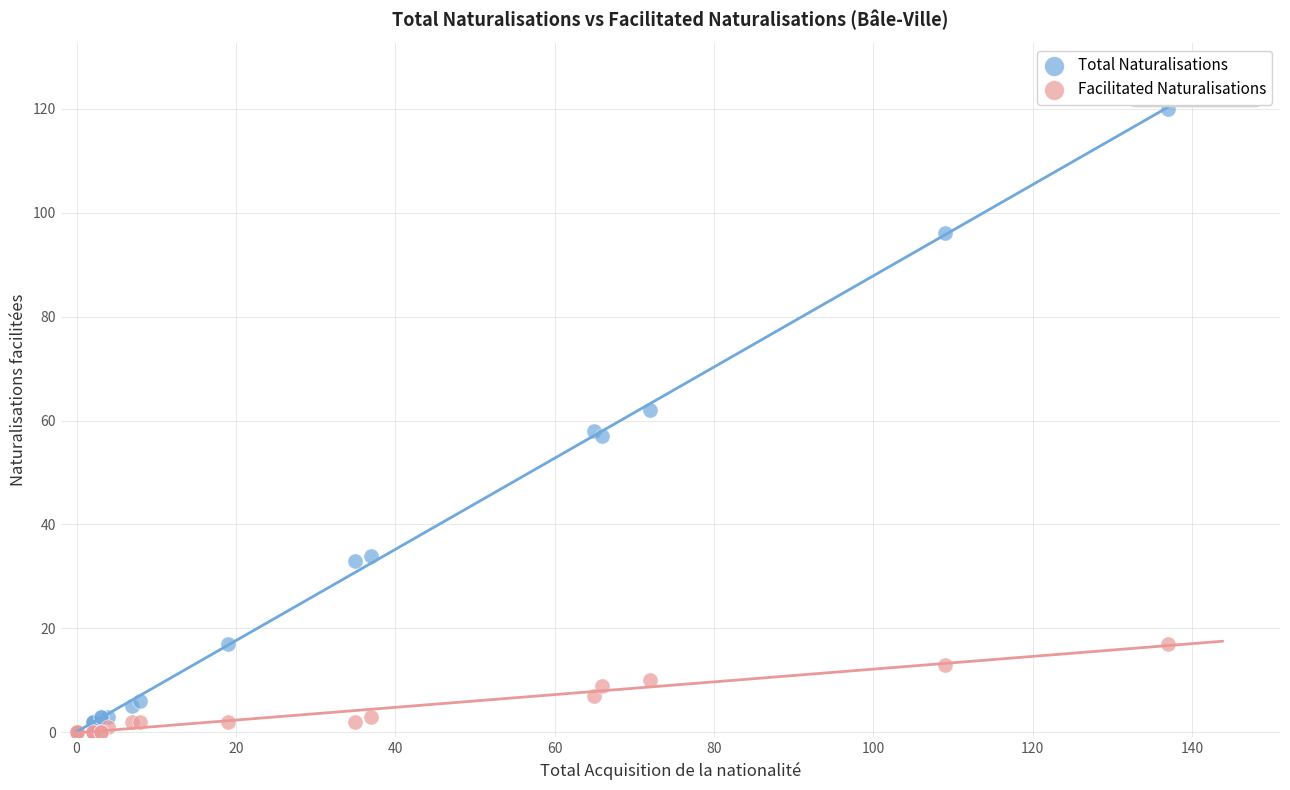

Which series reaches the maximum Y coordinate?

Total Naturalisations